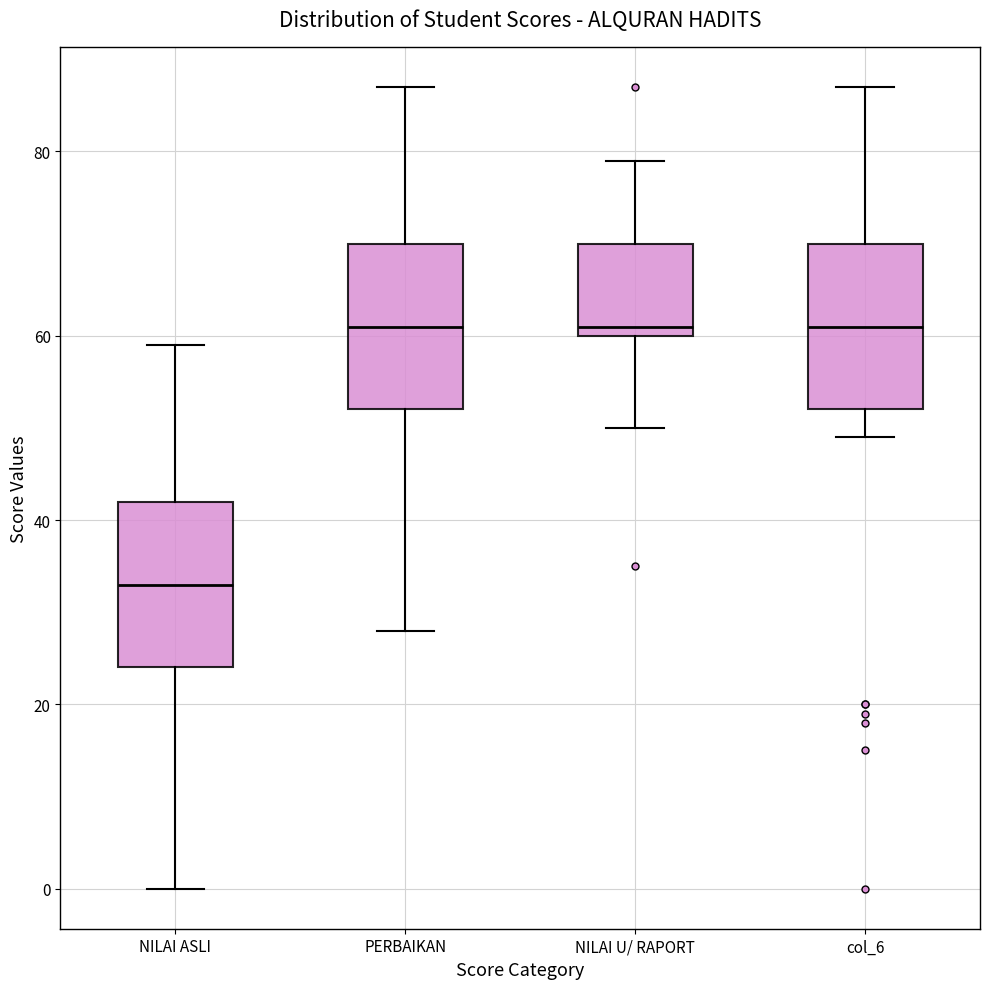

Which box's median line is the lowest?

NILAI ASLI